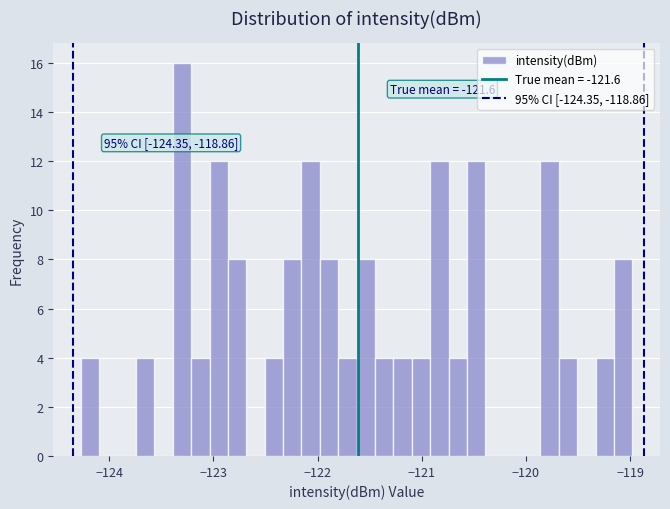

Read against the x-axis, roughly where is the centre of the tallest bar?

-123.3